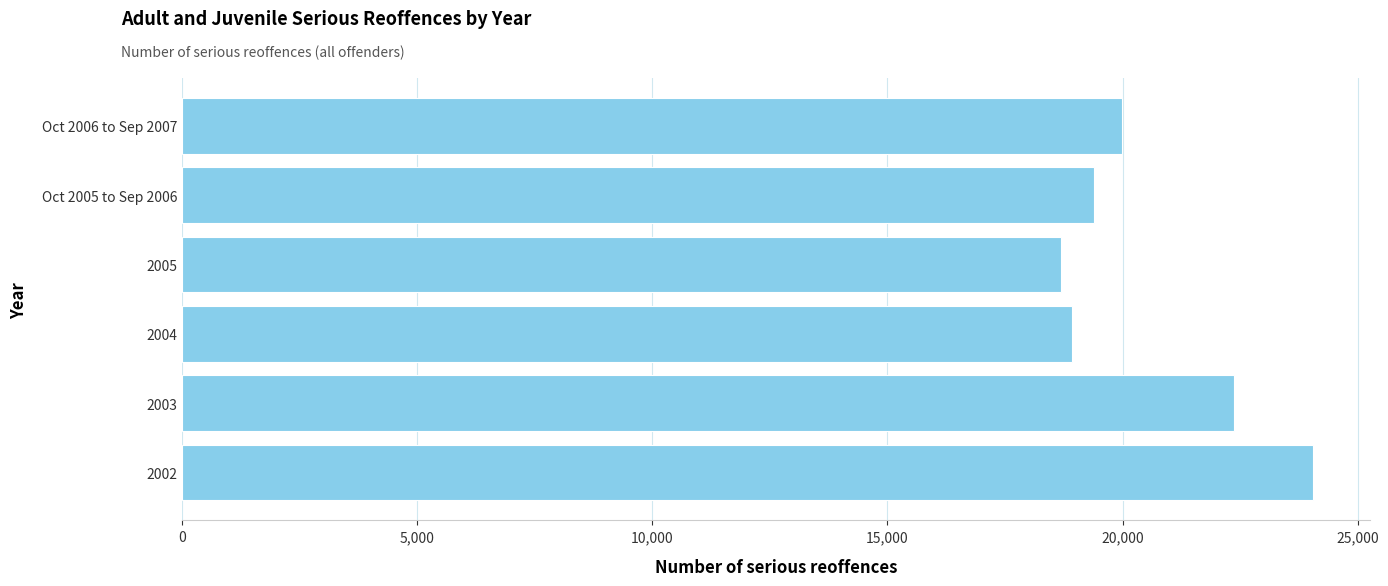

What is the sum of all values?

123418